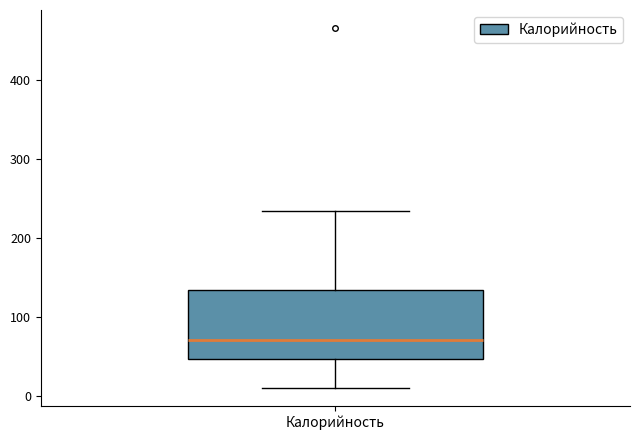

Transcribe this box plot: give where the median line is, the range the box spans, and where the two whiskers end, as read against the y-axis. The values are not printed on the chart, so give them approximately, as read against the axis.

median 70, box 50 to 130, whiskers 10 to 230